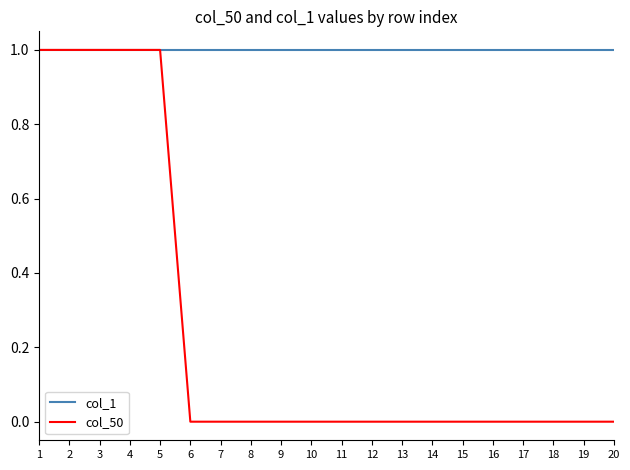

How many categories are shown in the chart?

20